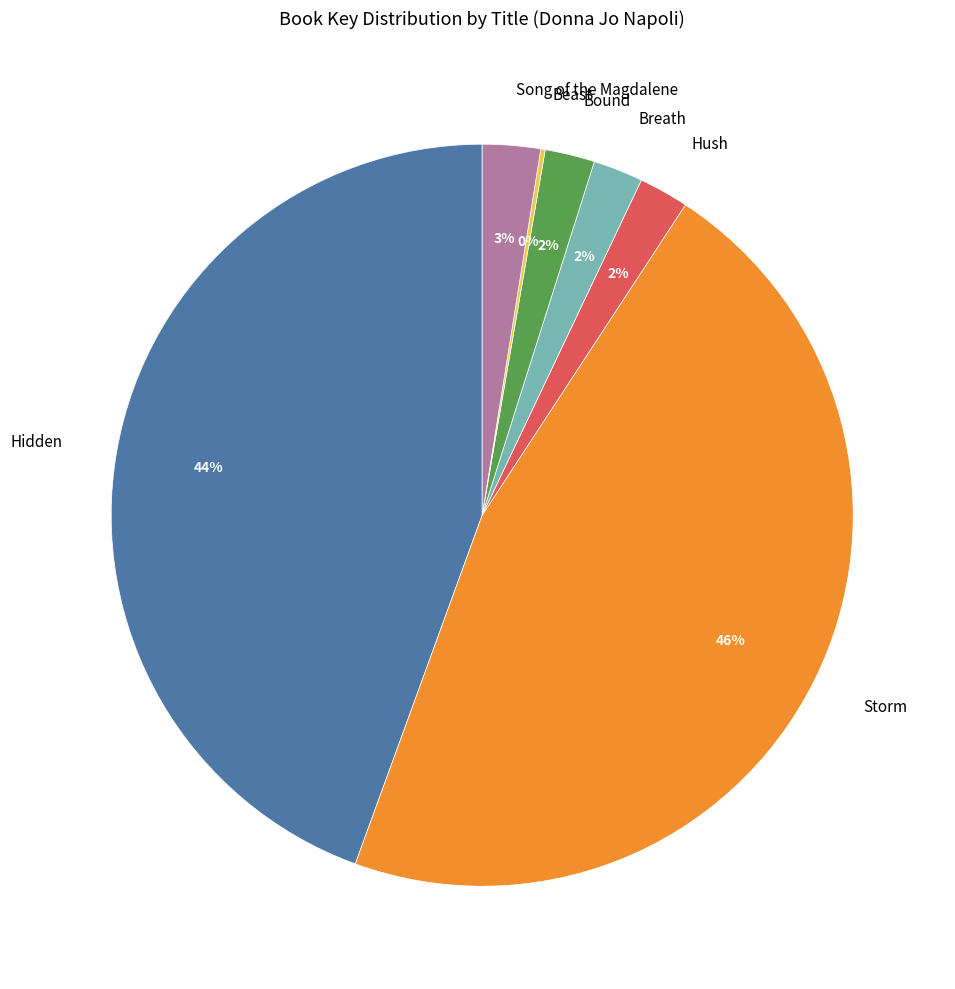

True or false: Bound accounts for 17% of the total.

False